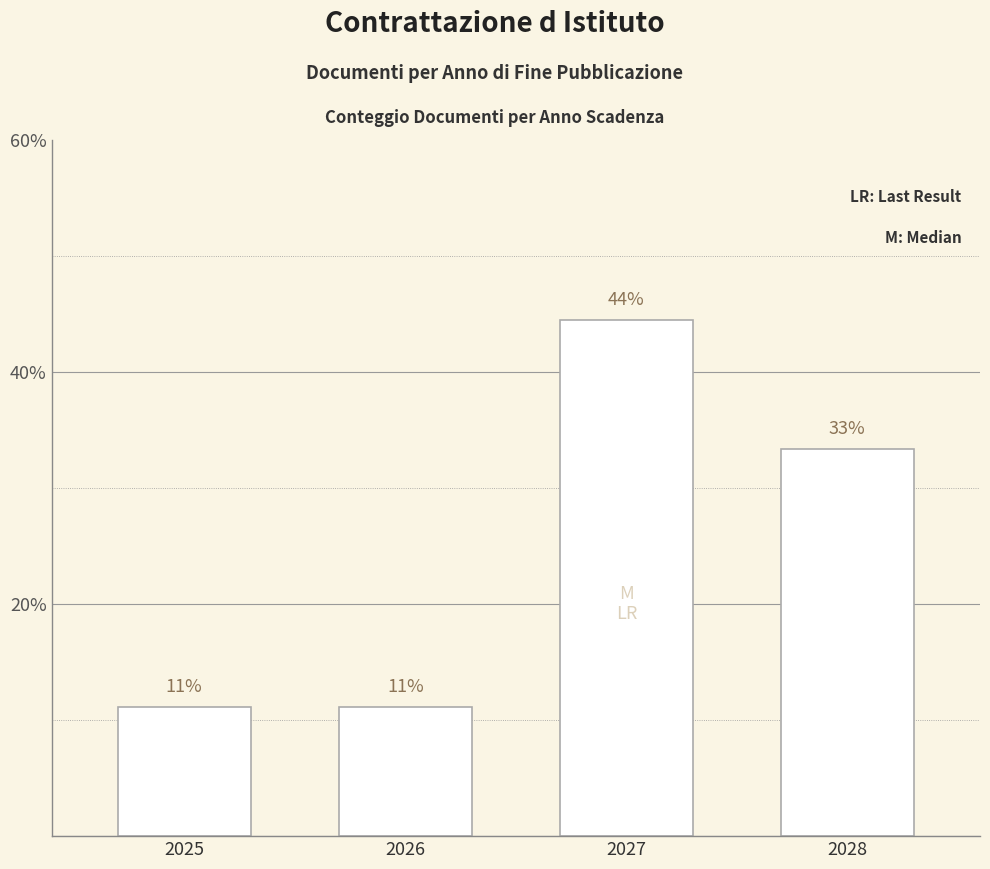

The value at 2025 is 11.1. True or false?

True